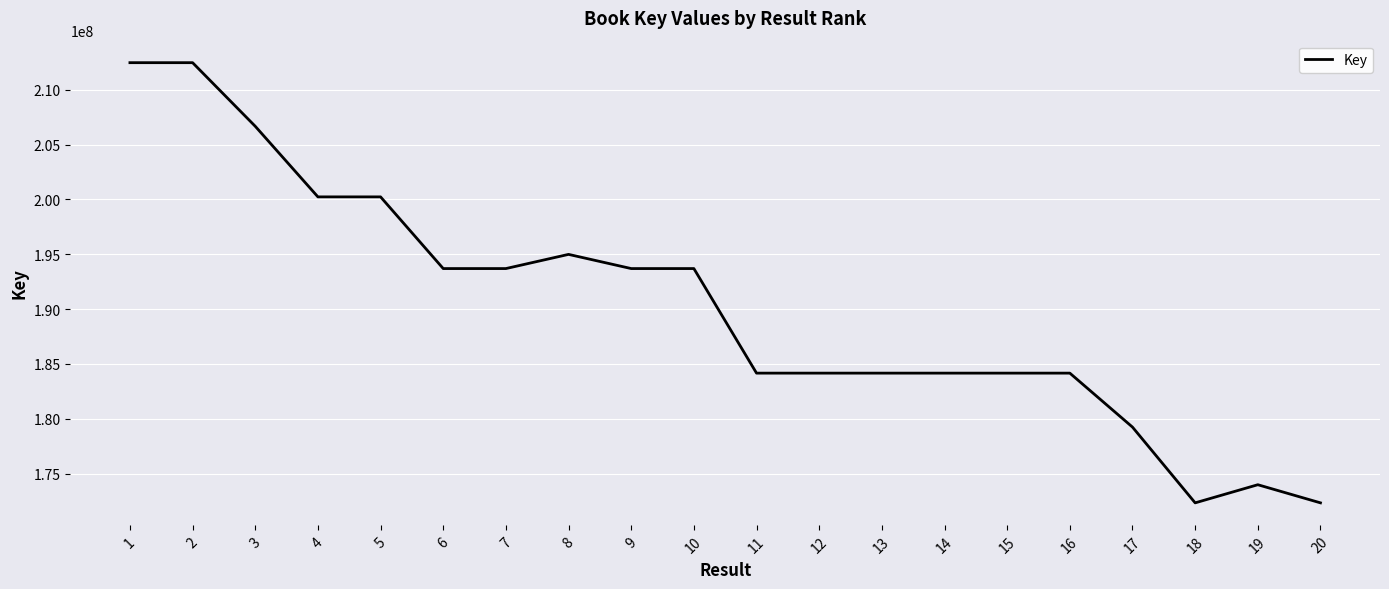

What is the difference between the values at 8 and 14?

10825883